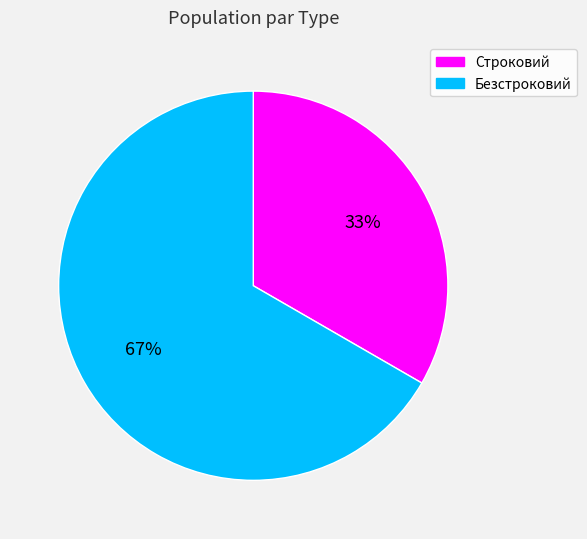

What is the majority slice?

Безстроковий